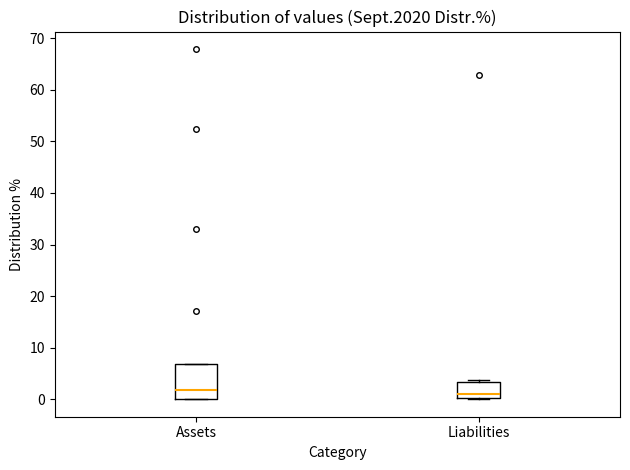

Which box is the tallest, from its lower edge to its upper edge?

Assets